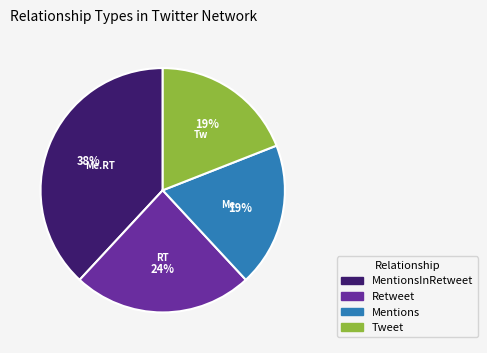

True or false: Tweet accounts for 19% of the total.

True